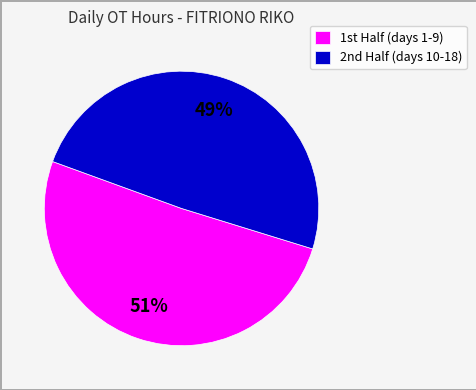

Which category accounts for the majority?

1st Half (days 1-9)